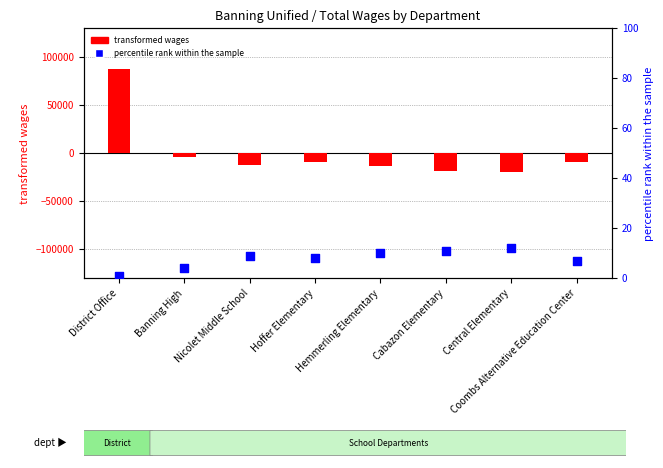

At which category is the sum across all series the highest?

District Office